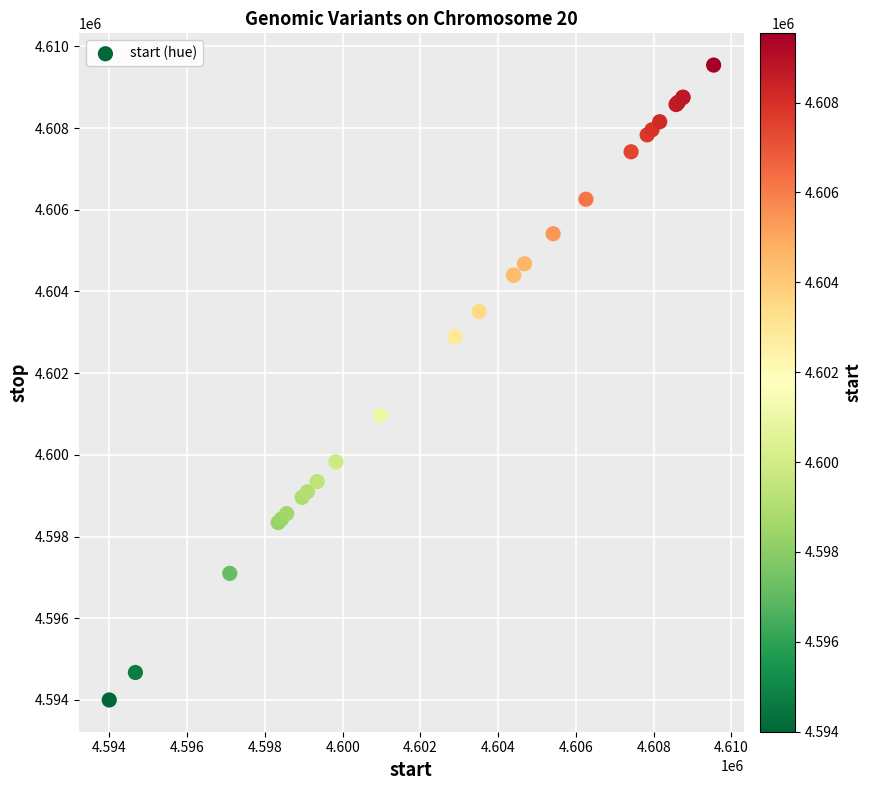

What Y value in the scatter plot is closest to 4601770?

4600966